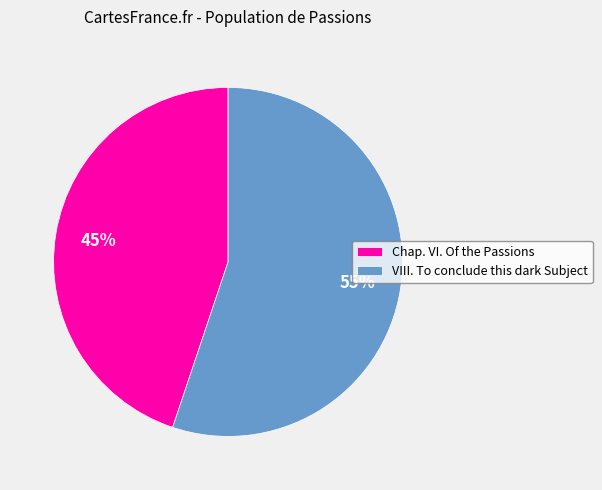

Count the number of slices in the pie.

2